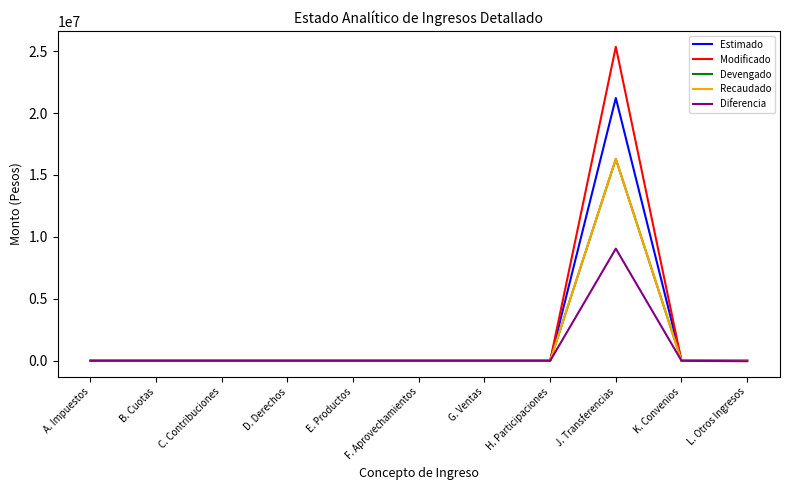

At which category is the sum across all series the highest?

J. Transferencias